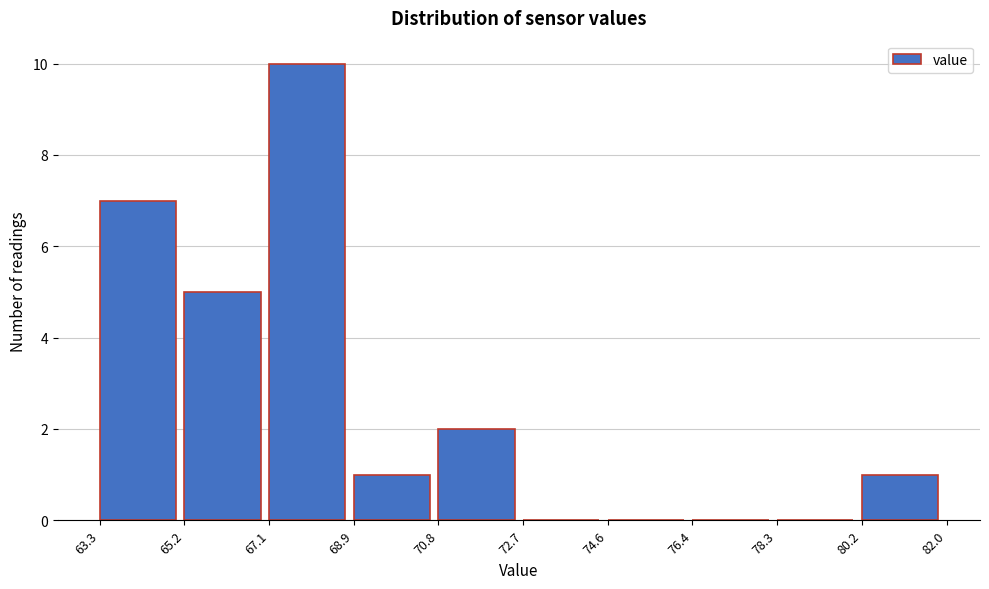

Over which range of the x-axis is the bar tallest?

67.1 to 68.9